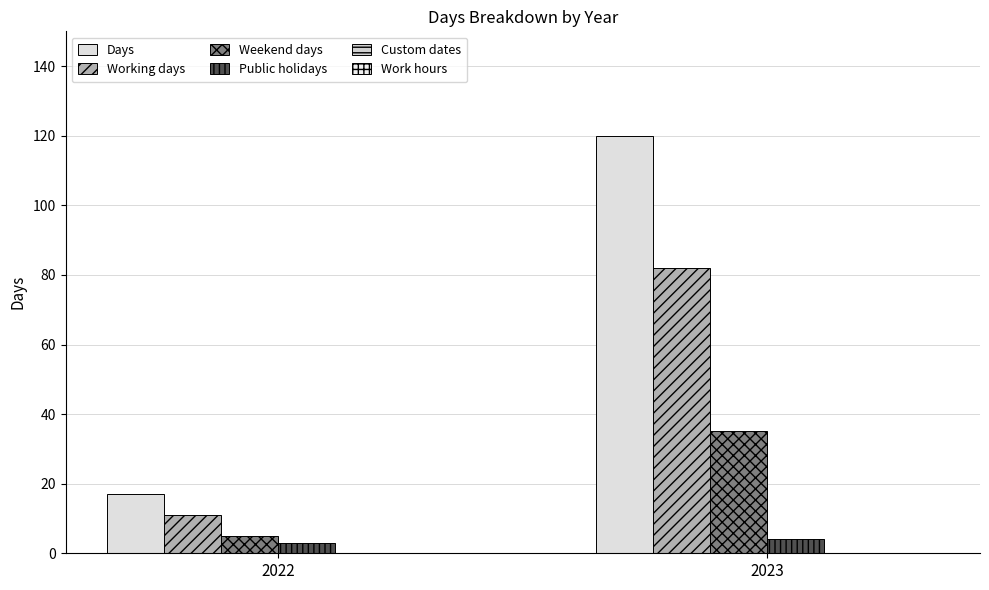

What is the value of the Days bar at the 2nd from the left?

120